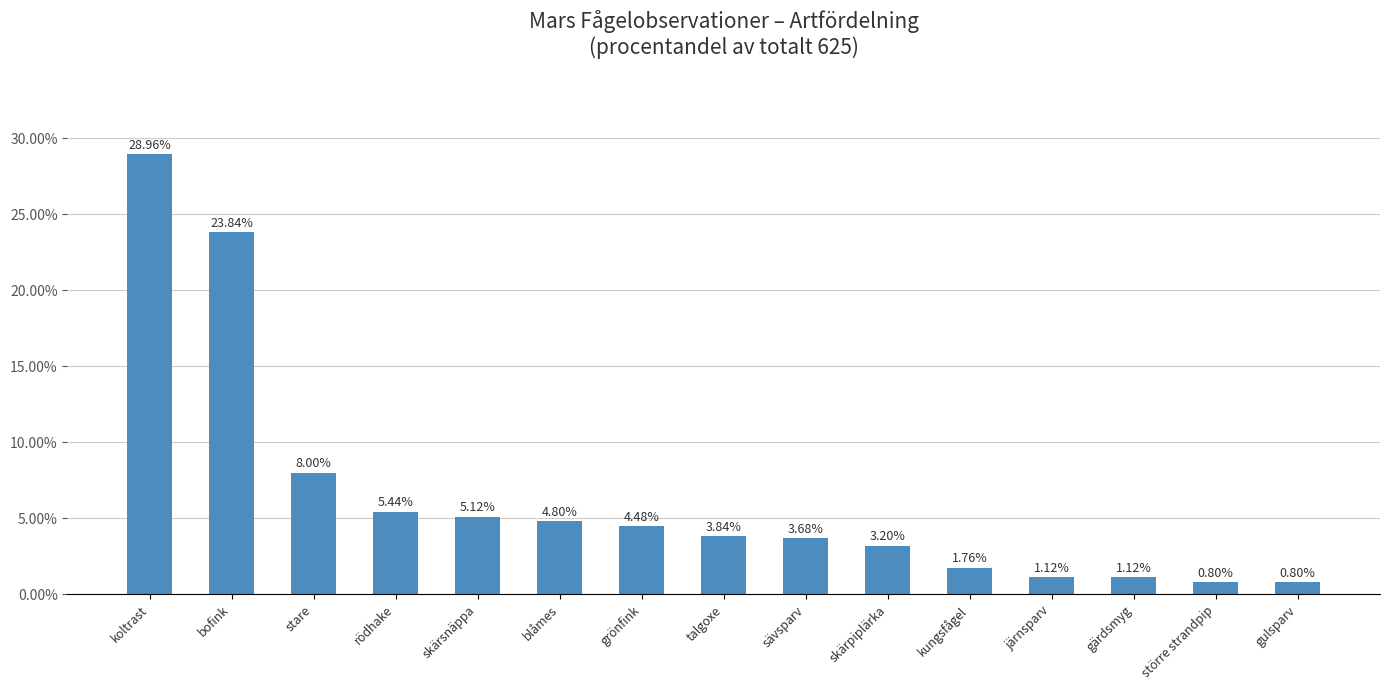

Are the bars grouped side by side (vs. stacked)?

No